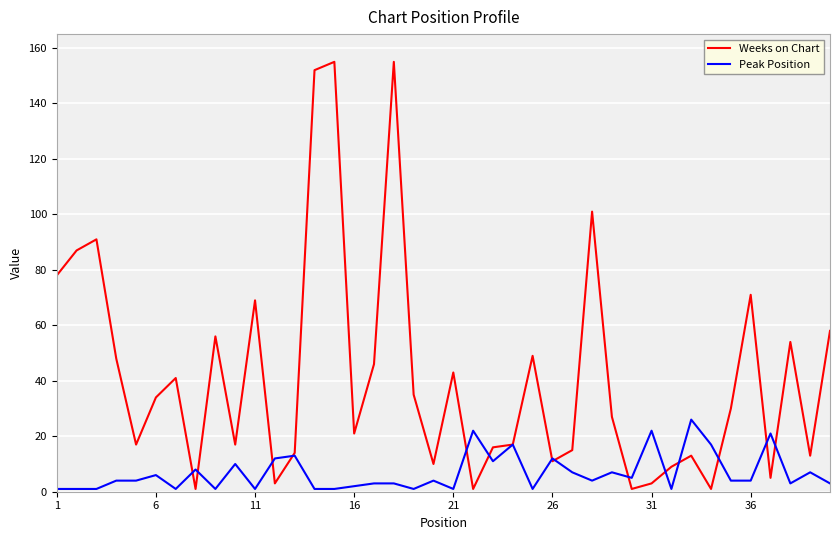

Which series has the widest spread of values?

Weeks on Chart